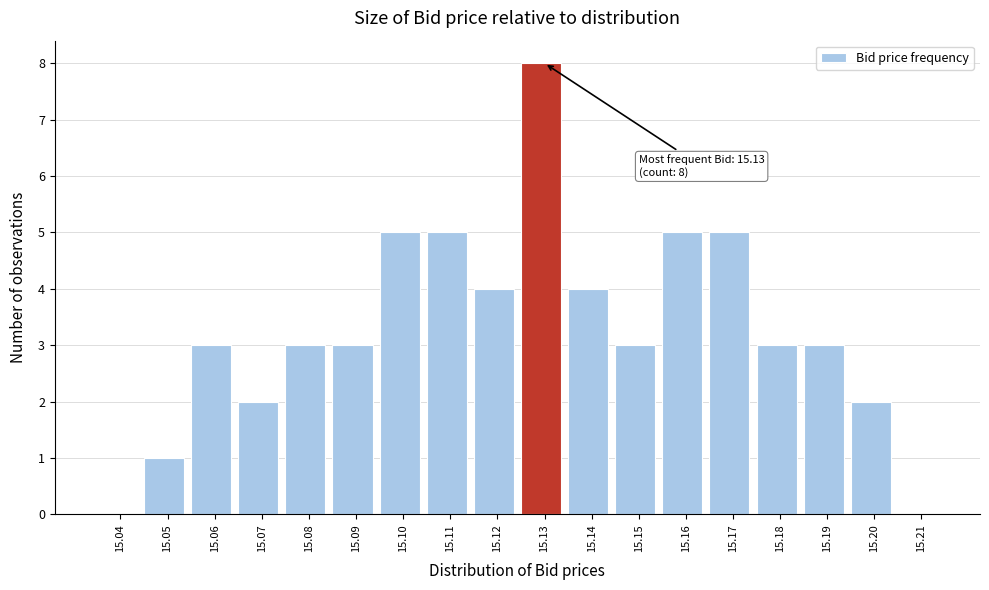

Reading left to right, extract all data points from this chart.

15.04=0	15.05=1	15.06=3	15.07=2	15.08=3	15.09=3	15.10=5	15.11=5	15.12=4	15.13=8	15.14=4	15.15=3	15.16=5	15.17=5	15.18=3	15.19=3	15.20=2	15.21=0